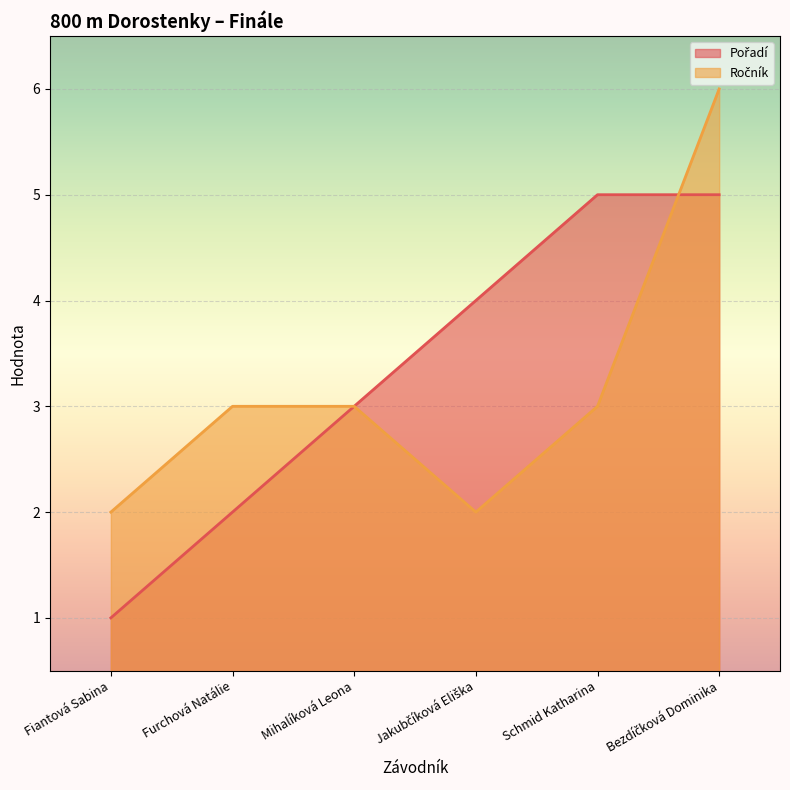

What is the difference between the Pořadí values at Bezdíčková Dominika and Furchová Natálie?

3